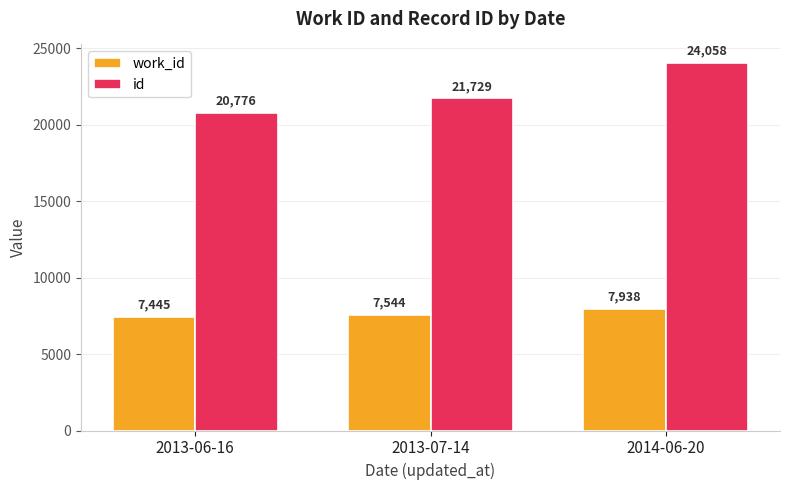

Reading left to right, transcribe all the data shown in this chart.

work_id: 2013-06-16=7445	2013-07-14=7544	2014-06-20=7938
id: 2013-06-16=20776	2013-07-14=21729	2014-06-20=24058